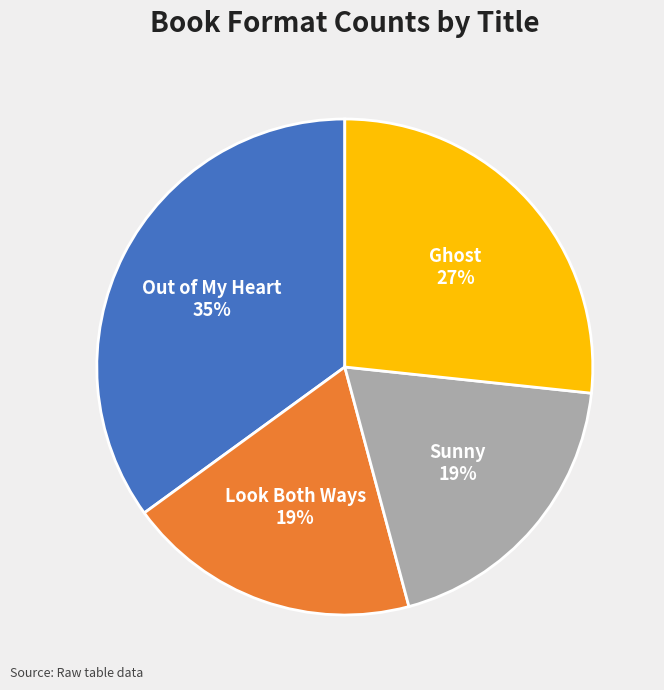

Is the sum of Sunny and Look Both Ways greater than half?

No